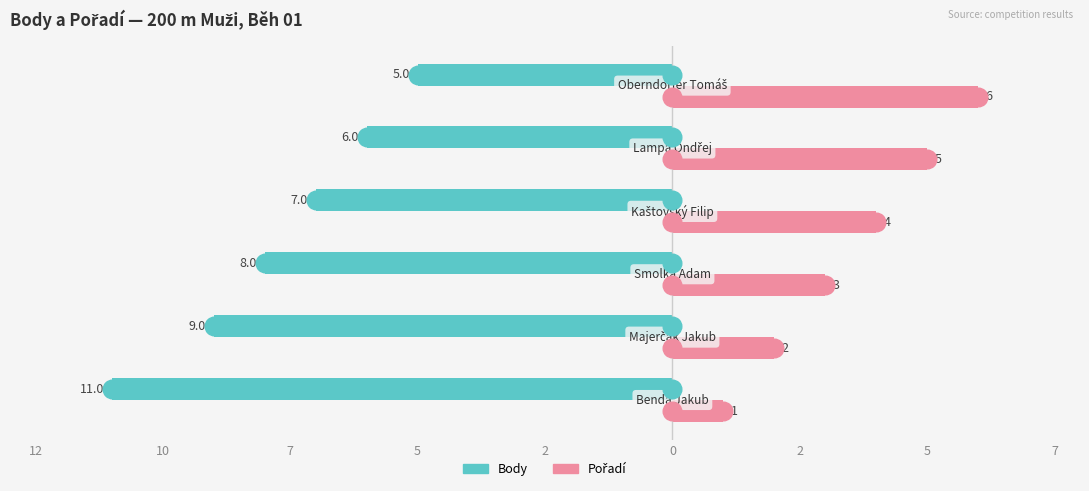

Which series reaches the minimum Y coordinate?

Body